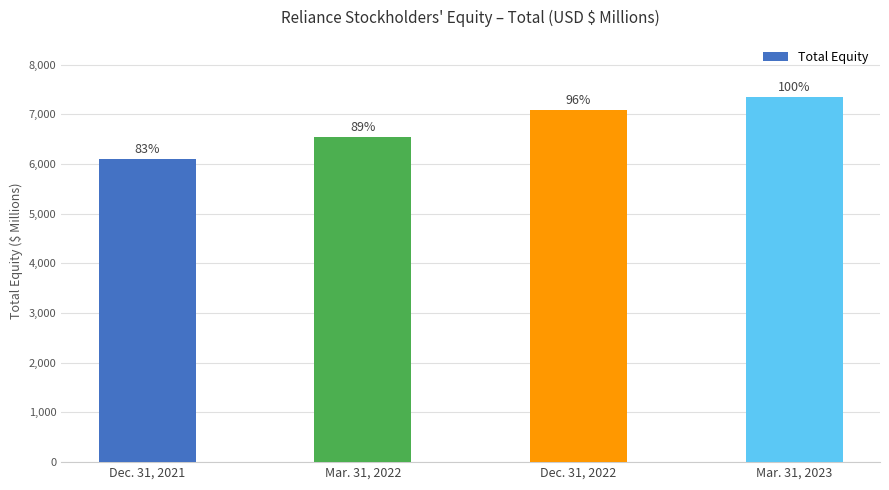

Which label corresponds to the largest value in the chart?

Mar. 31, 2023